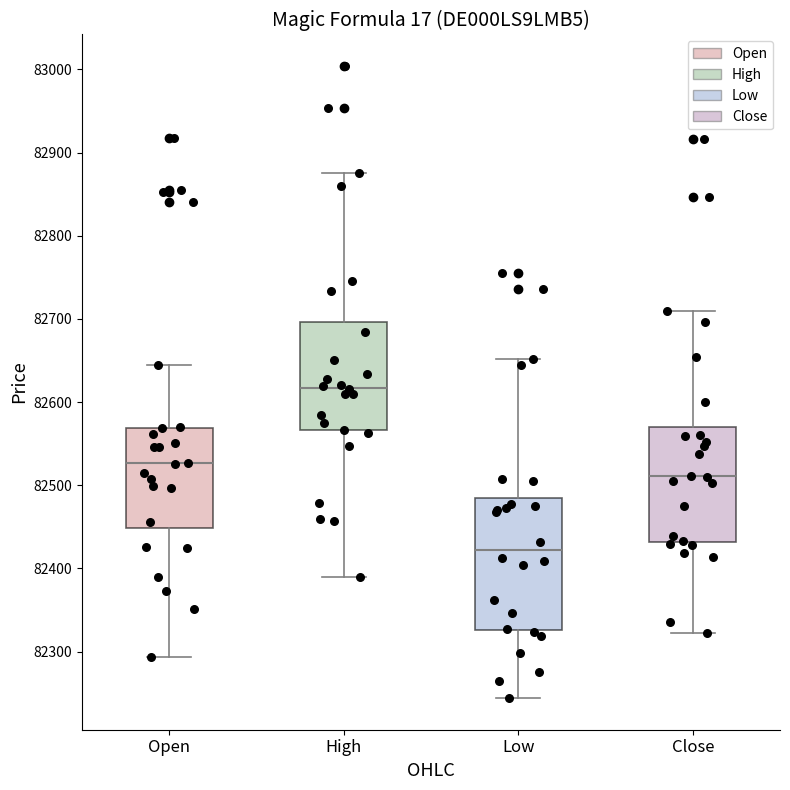

Where is the upper edge of the box for Open on the y-axis? The values are not printed on the chart, so give them approximately, as read against the axis.

82570